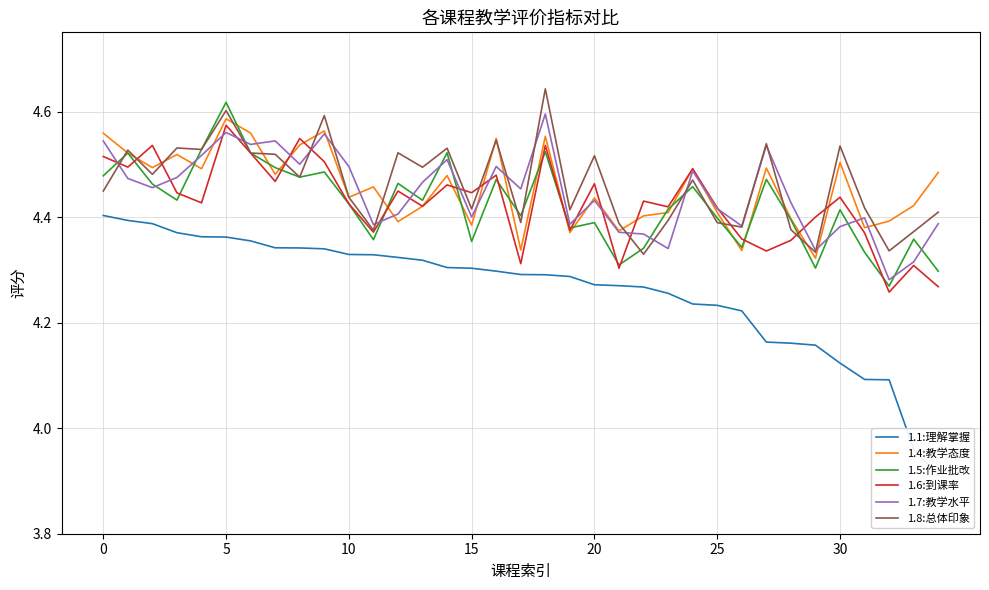

What is the minimum value for 1.6:到课率?

4.3